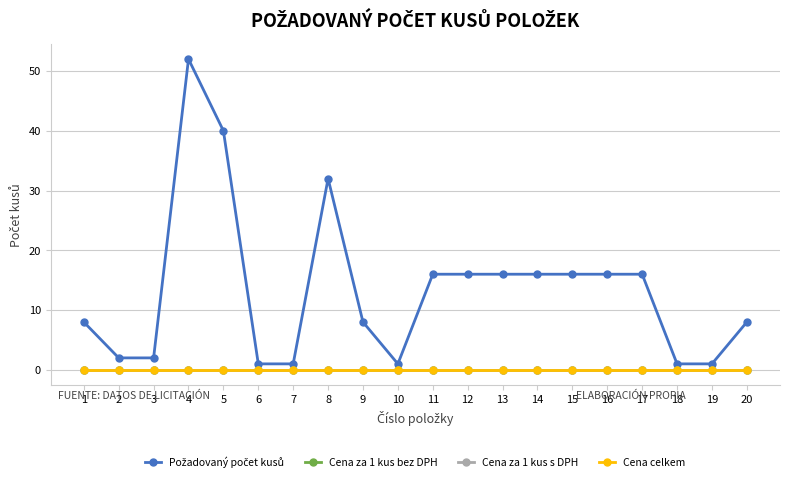

Does the chart have visible grid lines?

Yes